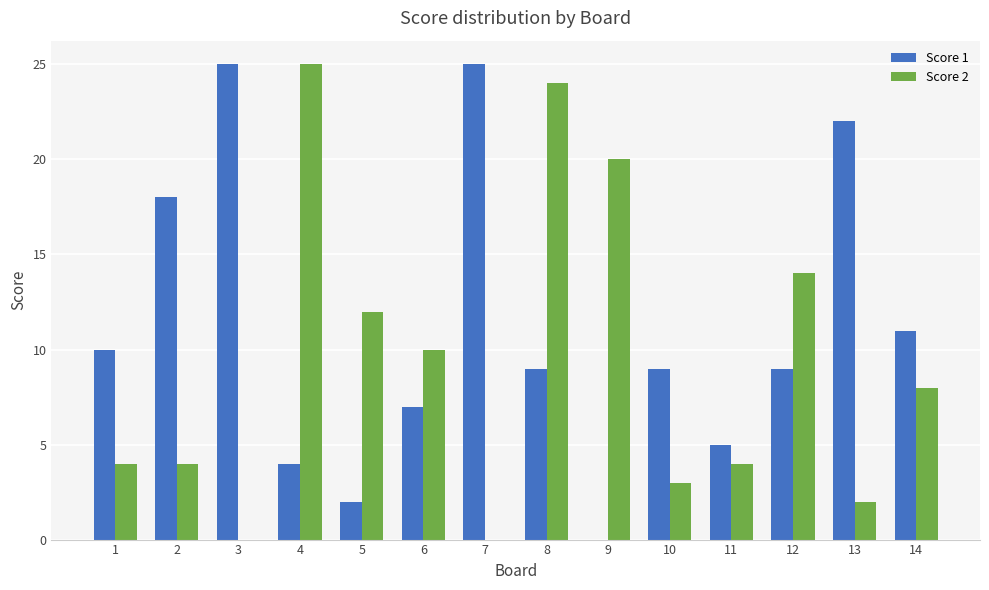

What is the highest value of the Score 1 series?

25